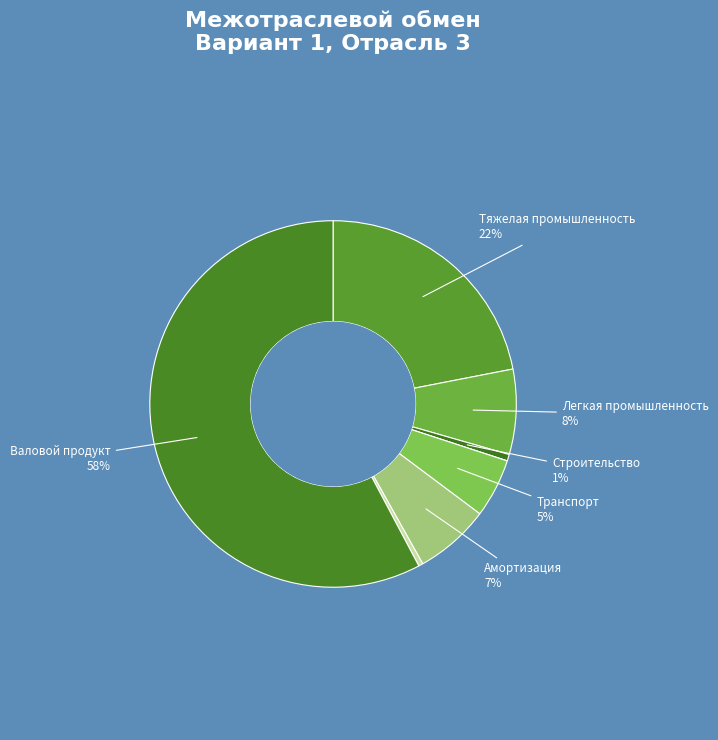

Count the number of slices in the pie.

8